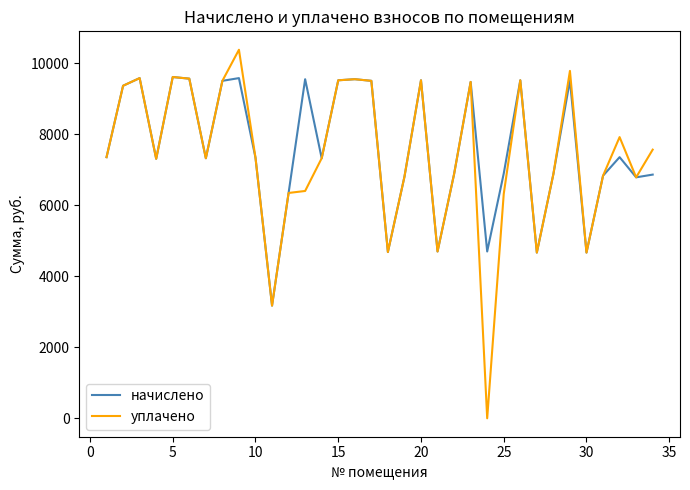

Rank the series by their maximum value, from highest to lowest.

уплачено, начислено